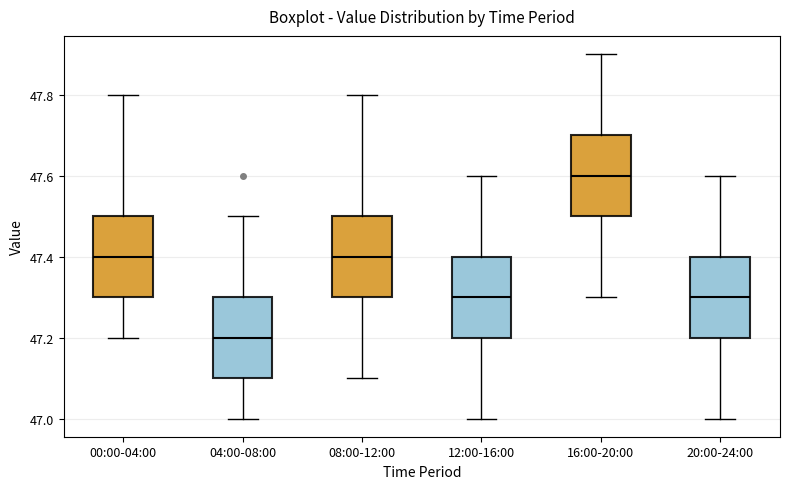

Which box's median line is the highest?

16:00-20:00